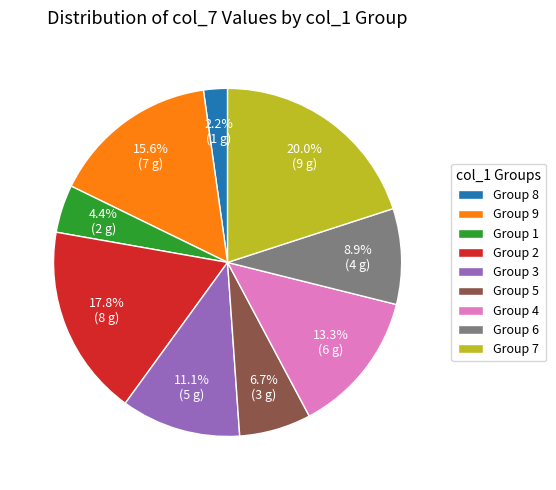

Rank the categories by value from highest to lowest.

Group 7, Group 2, Group 9, Group 4, Group 3, Group 6, Group 5, Group 1, Group 8